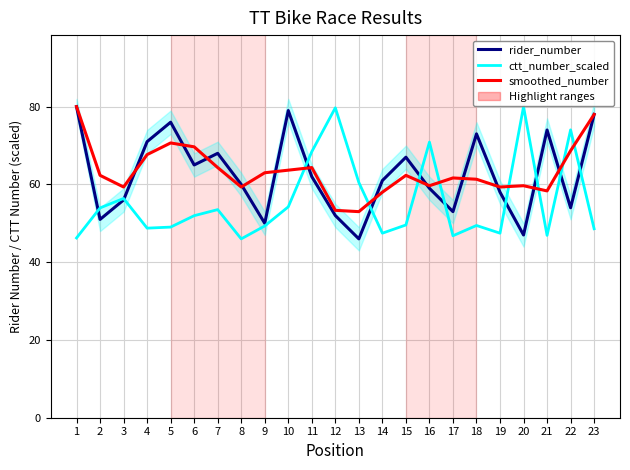

Rank the categories by ctt_number_scaled value from lowest to highest.

8, 1, 17, 21, 14, 19, 23, 4, 5, 9, 18, 15, 6, 7, 2, 10, 3, 13, 11, 16, 22, 12, 20